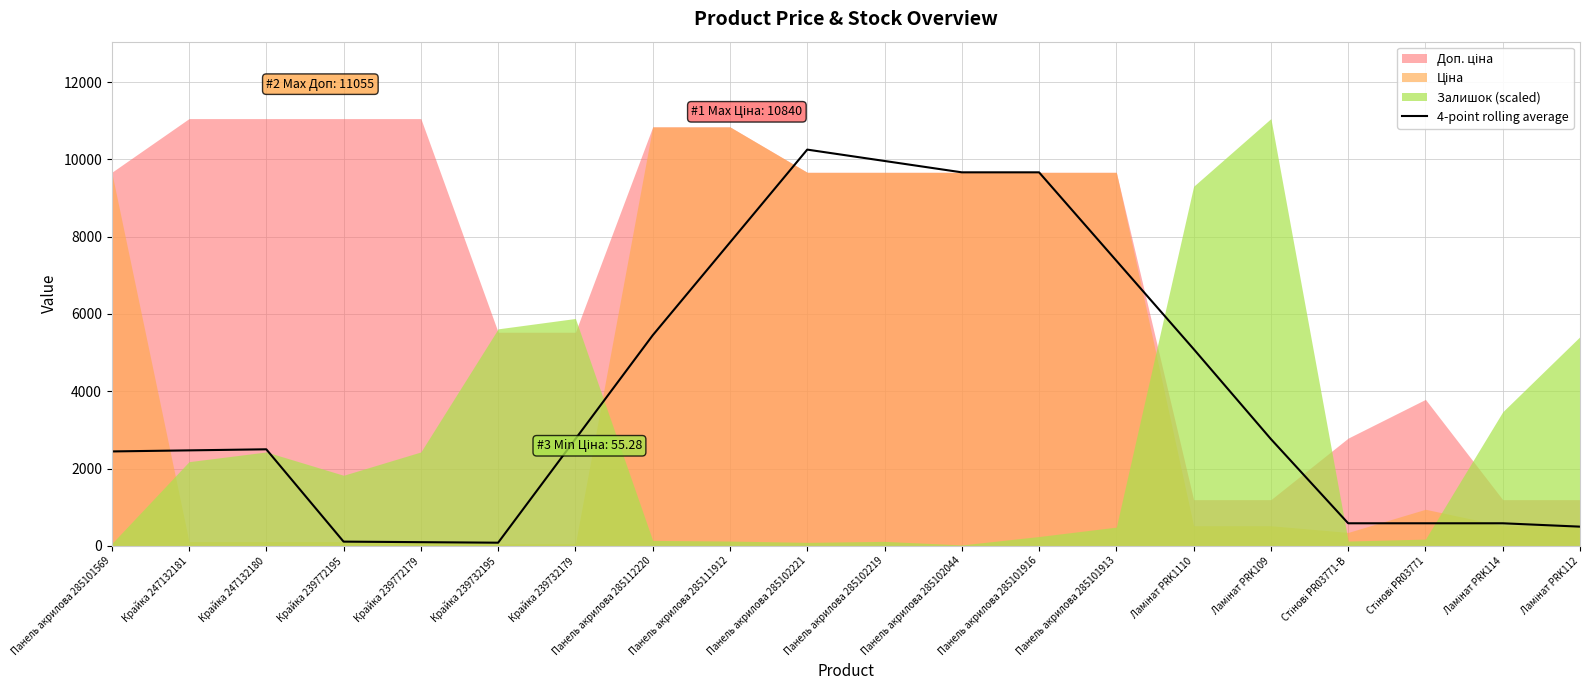

The 4-point rolling average series shows 9664.7 at Панель акрилова 285102044. True or false?

True